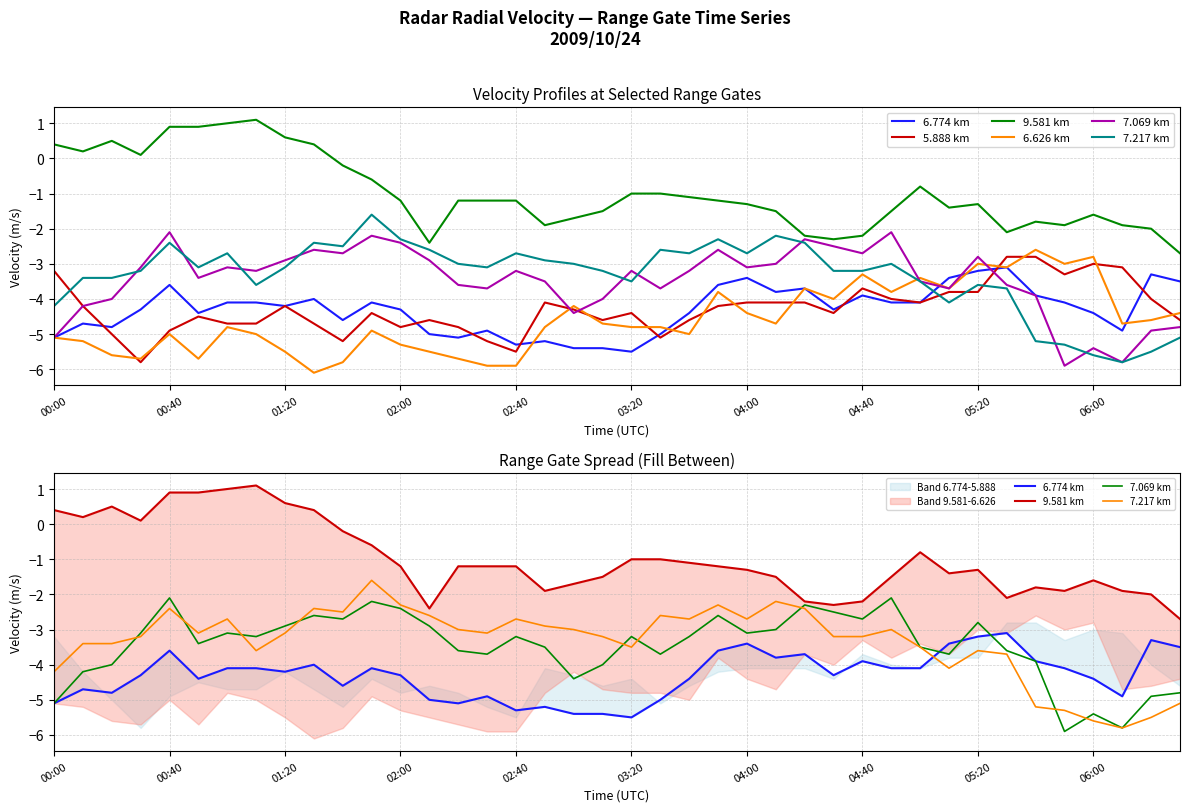

Which series has the largest total across all categories?

9.581 km